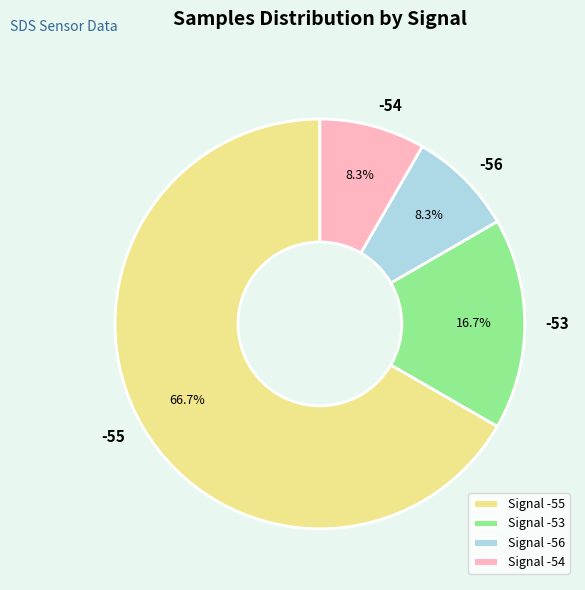

Is the sum of Signal -56 and Signal -55 greater than half?

Yes